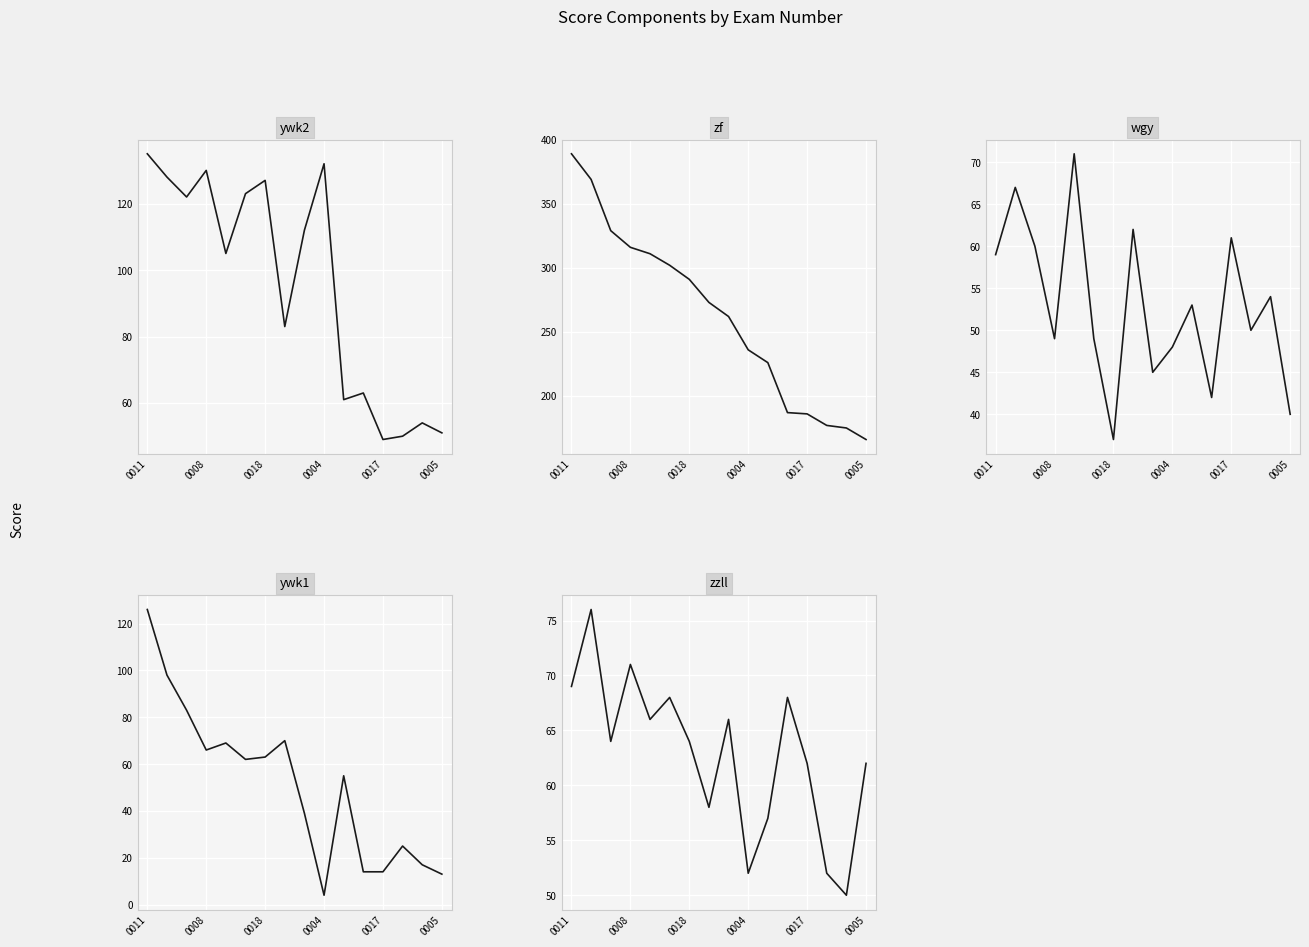

What are all the series names shown in the legend?

ywk2, zf, wgy, ywk1, zzll